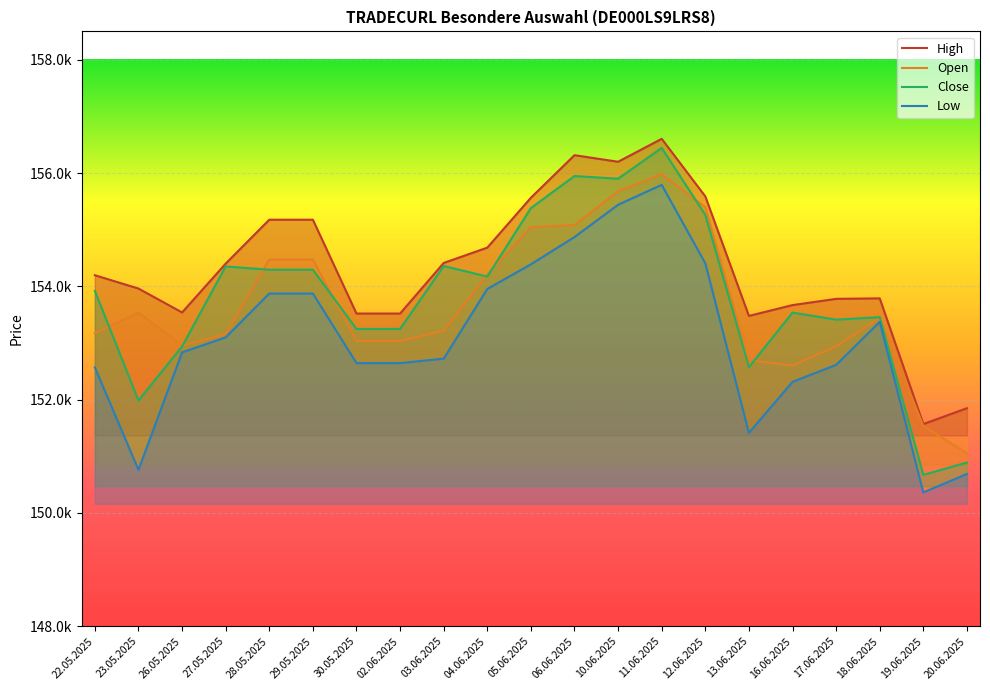

Which series has the widest spread of values?

Close